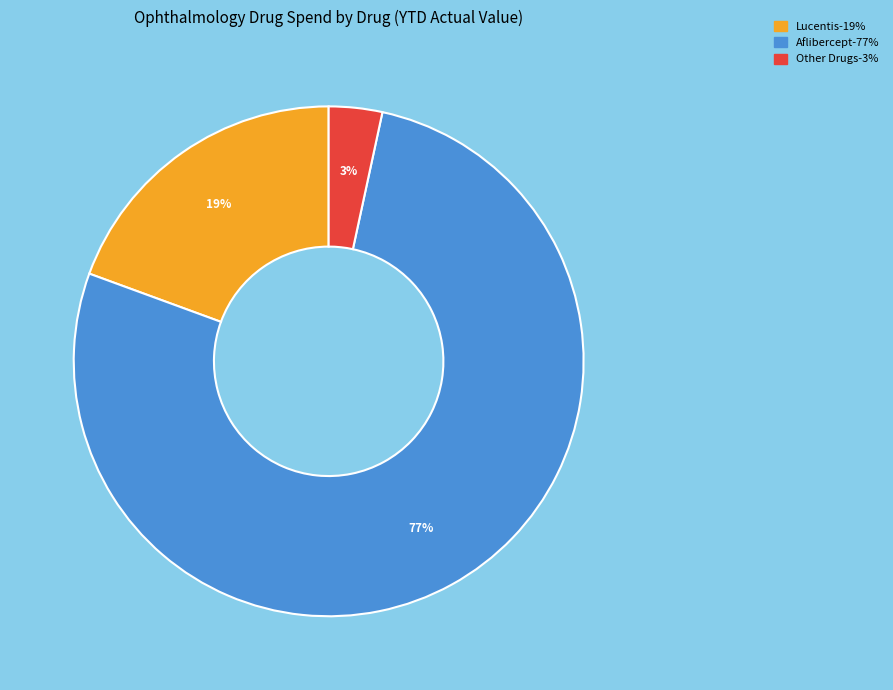

How many slices are in this pie chart?

3